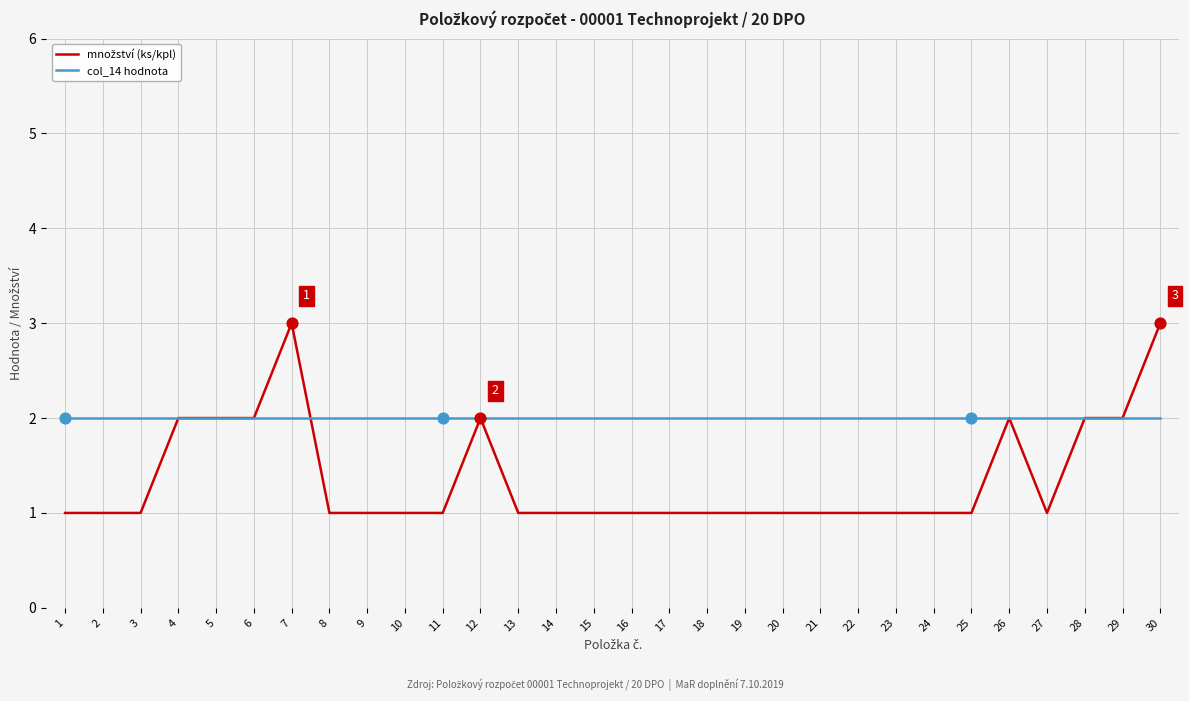

Which series has the largest total across all categories?

col_14 hodnota